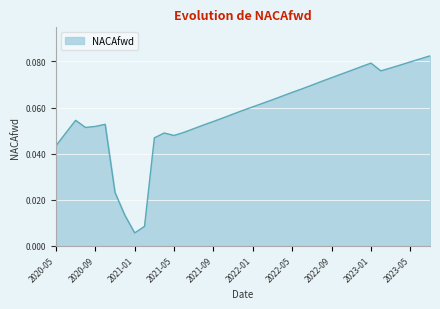

How many lines are shown in the chart?

1